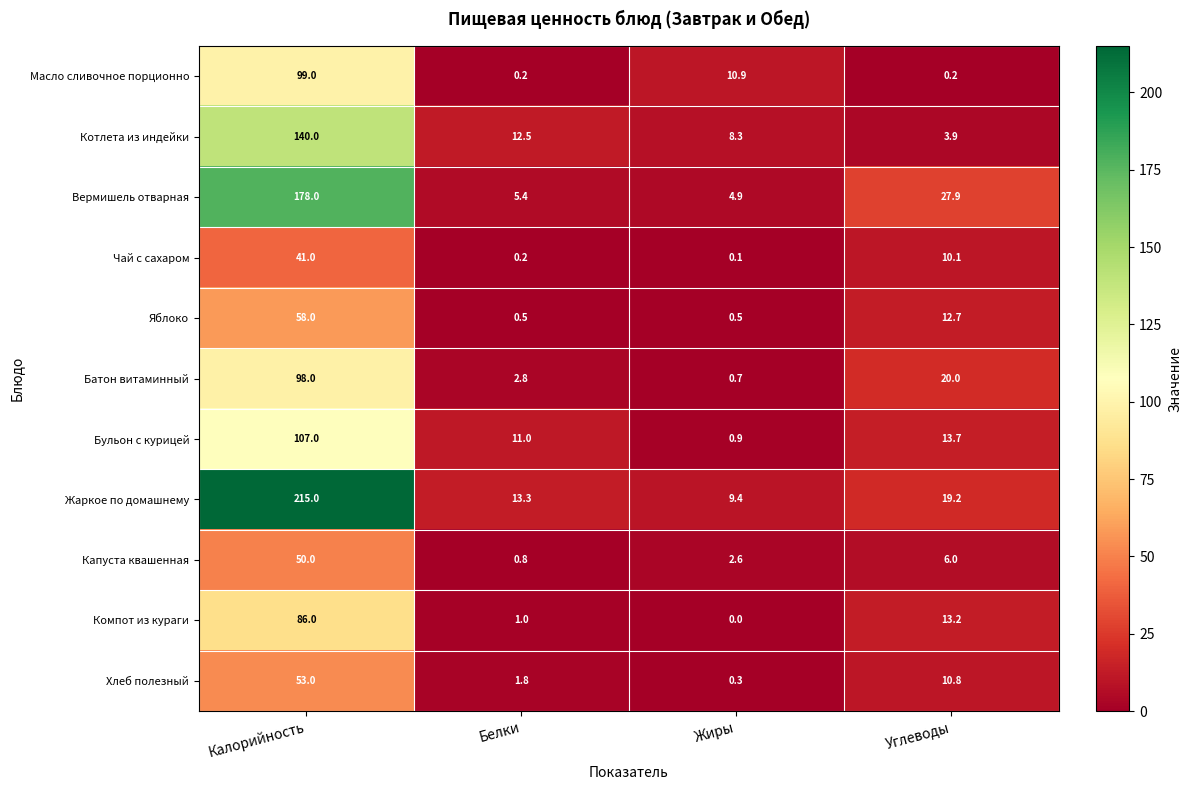

The Жаркое по домашнему series shows 33.3 at Углеводы. True or false?

False